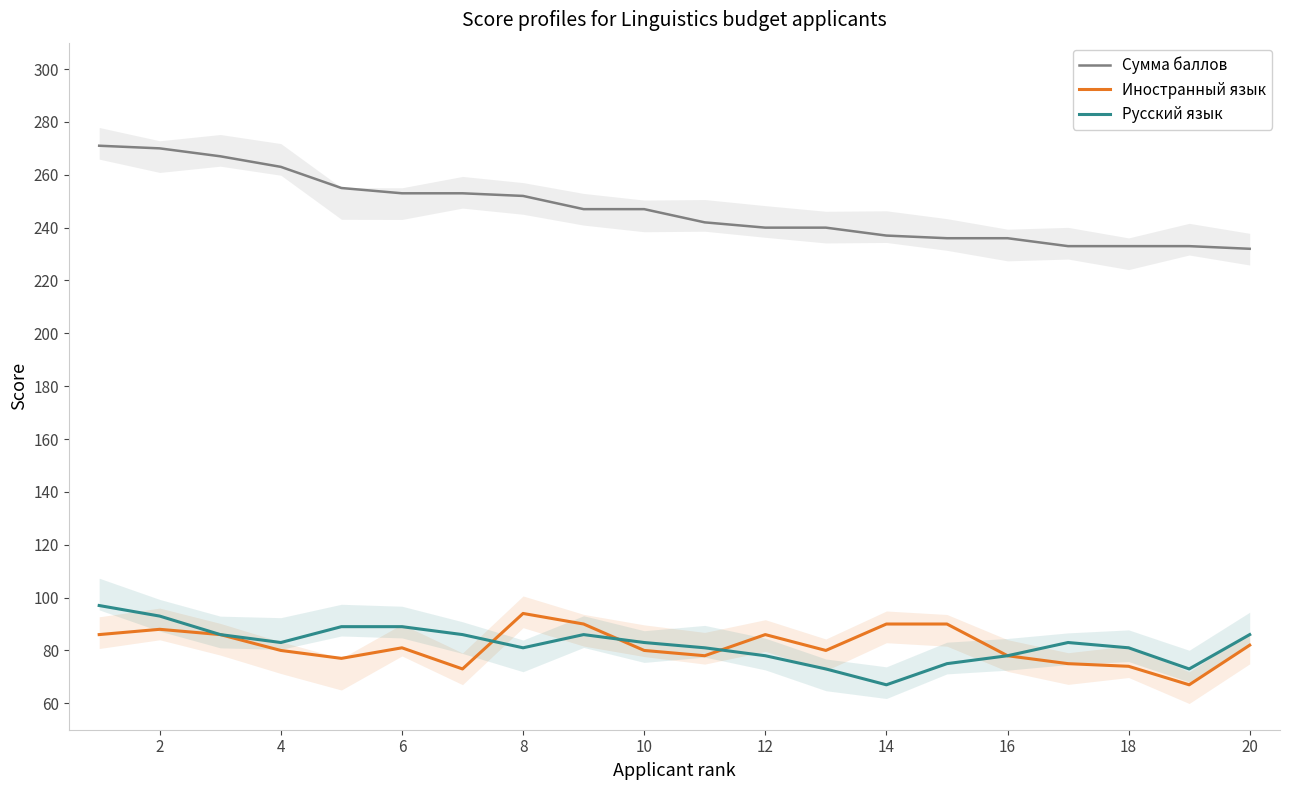

Is this an area chart (filled region under the line)?

No